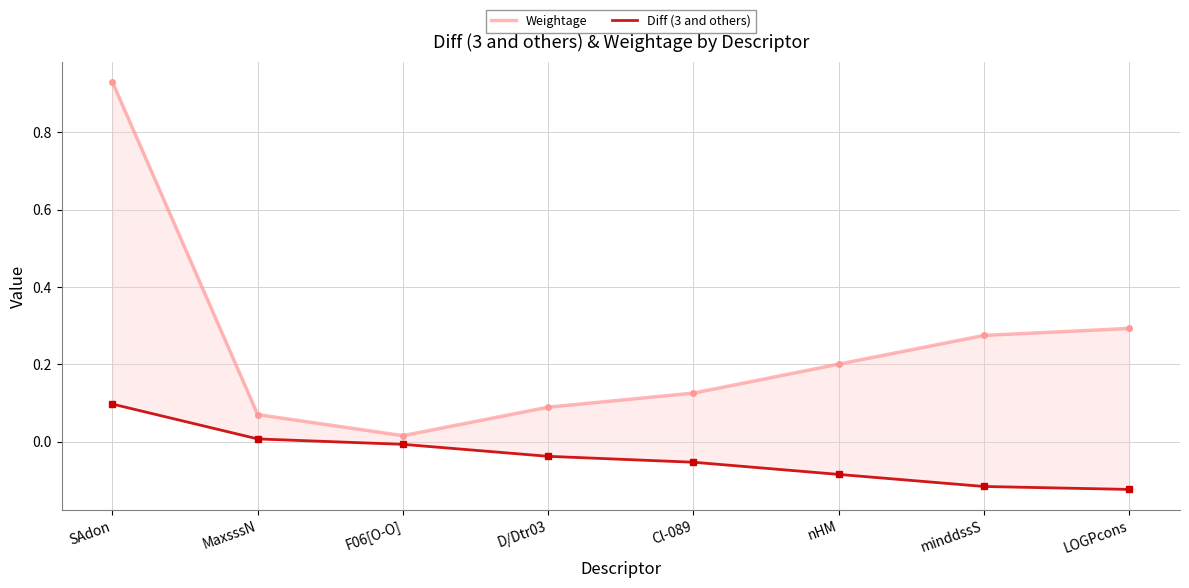

True or false: Diff (3 and others) has a value of 0.0 at SAdon.

False